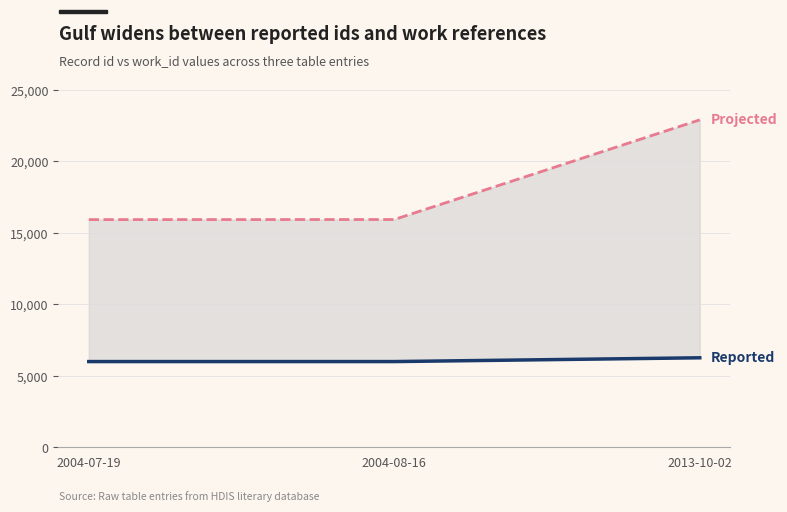

Which series has the largest total across all categories?

Projected